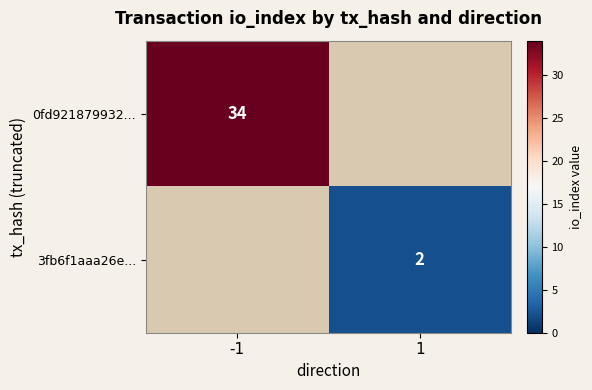

True or false: 3fb6f1aaa26e... has a value of 2 at 1.

True